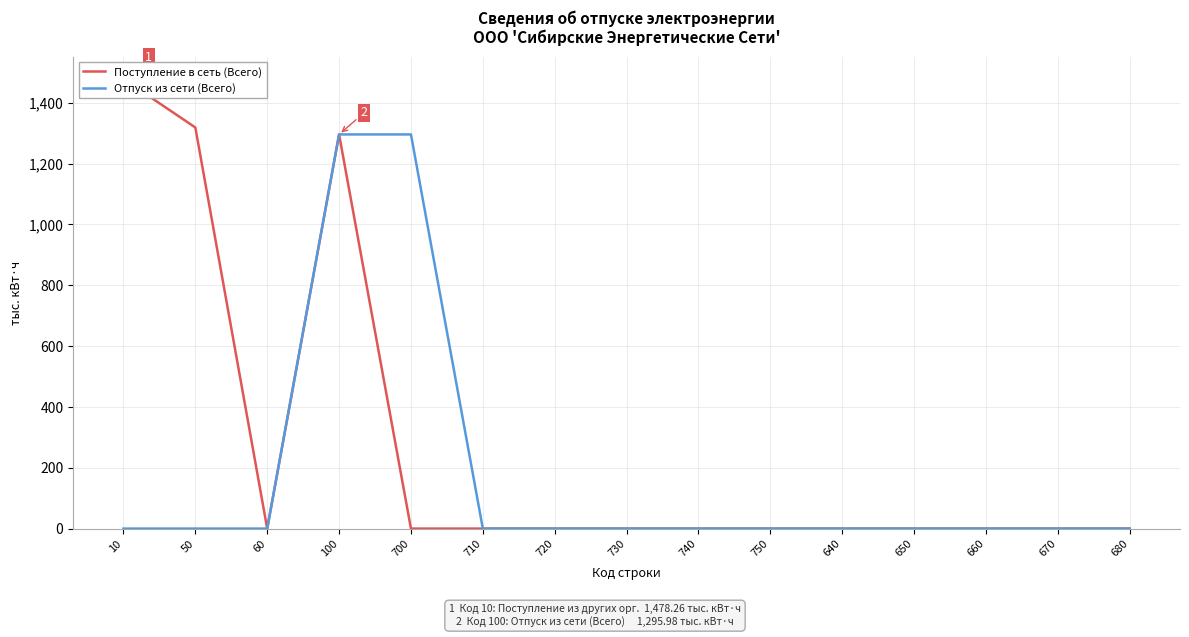

Reading left to right, transcribe all the data shown in this chart.

Поступление в сеть (Всего): 10=1478.3	50=1318.8	60=0.0	100=1296.0	700=0.0	710=0.0	720=0.0	730=0.0	740=0.0	750=0.0	640=0.0	650=0.0	660=0.0	670=0.0	680=0.0
Отпуск из сети (Всего): 10=0.0	50=0.0	60=0.0	100=1296.0	700=1296.0	710=0.0	720=0.0	730=0.0	740=0.0	750=0.0	640=0.0	650=0.0	660=0.0	670=0.0	680=0.0